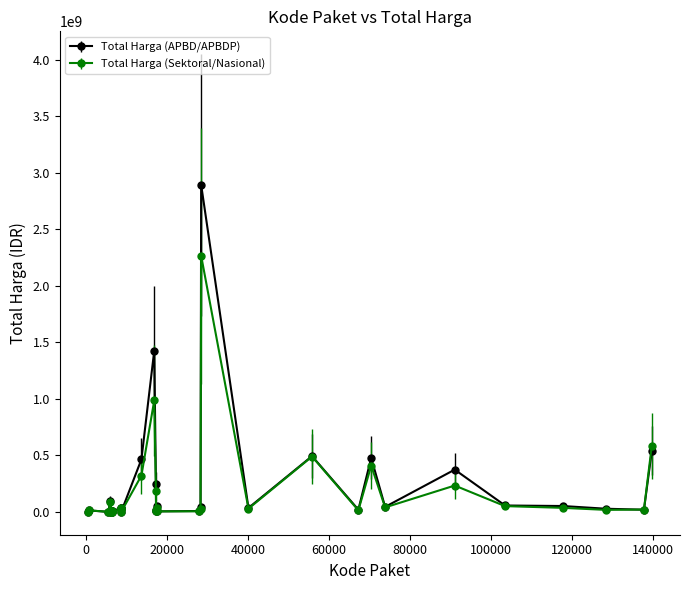

What is the highest value of the Total Harga (APBD/APBDP) series?

2892122000.0